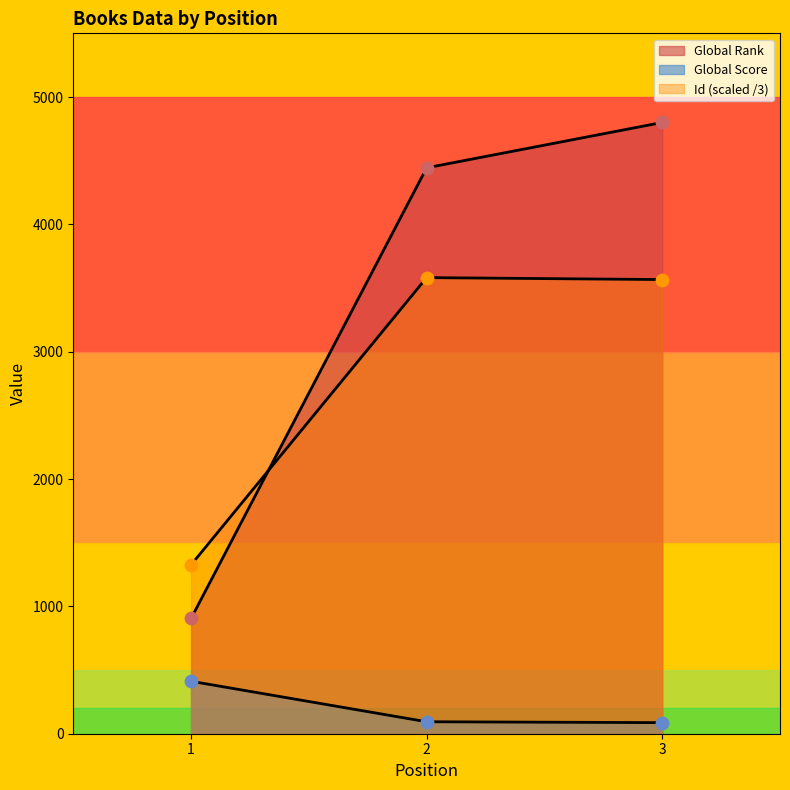

Which series has the widest spread of Y values?

Global Rank